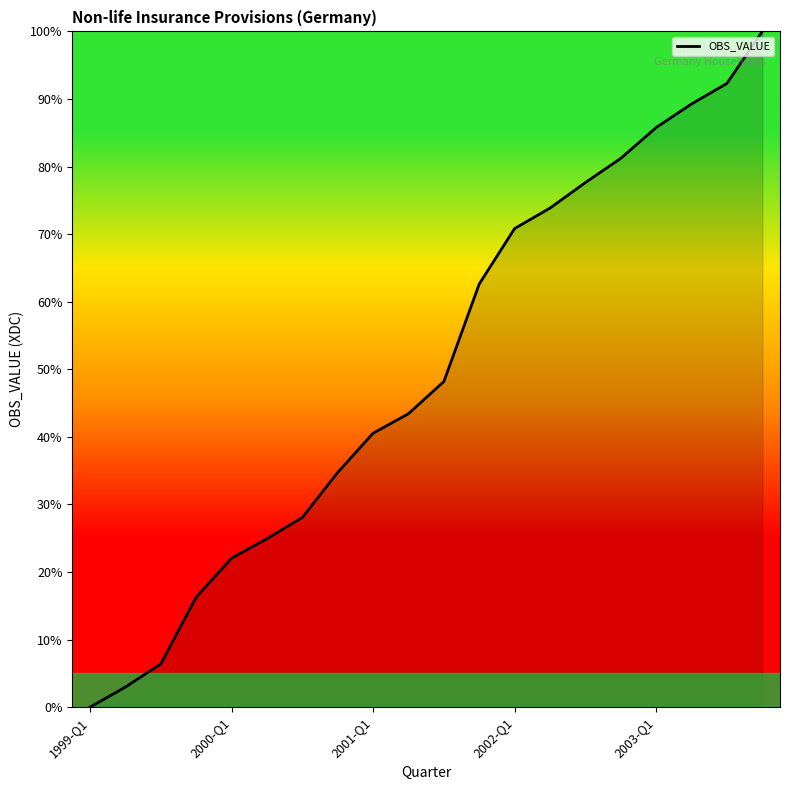

What is the average value?

50.1